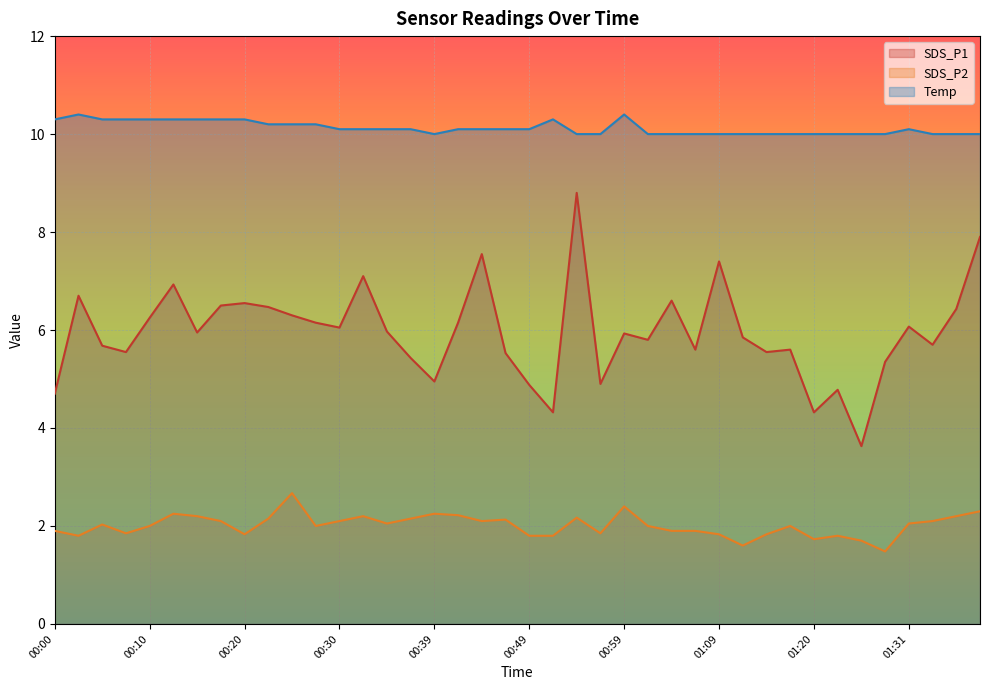

What is the sum of the SDS_P2 values at 00:52 and 00:00?

3.7